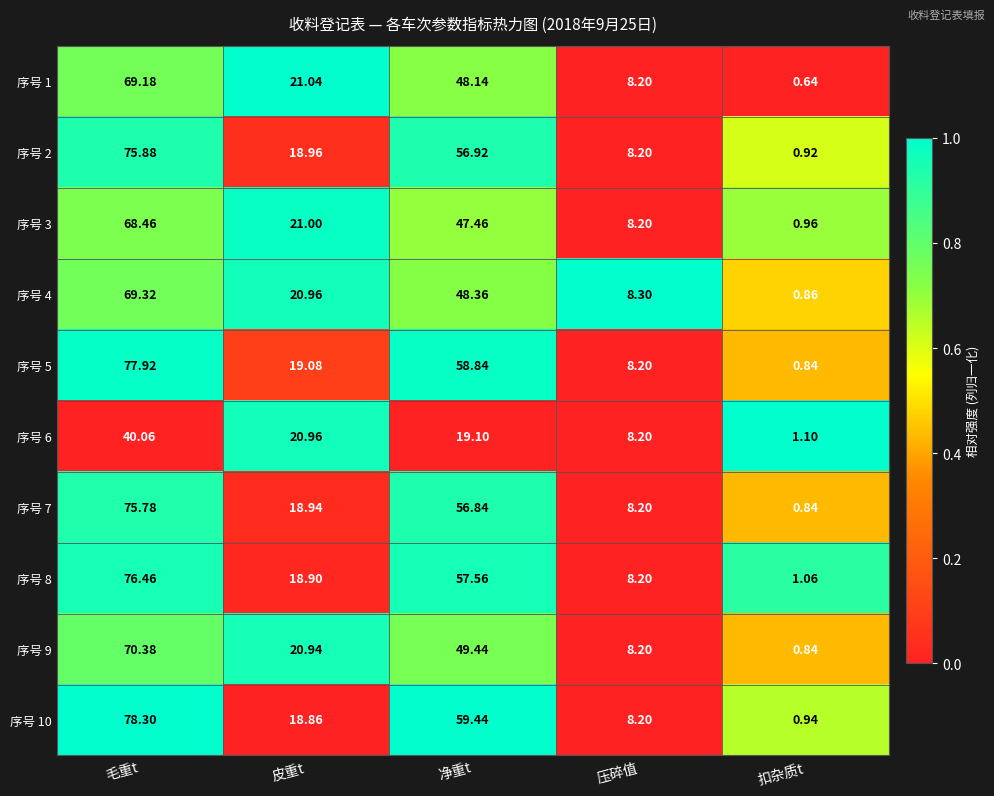

What is the total value across all series at 毛重t?

701.7